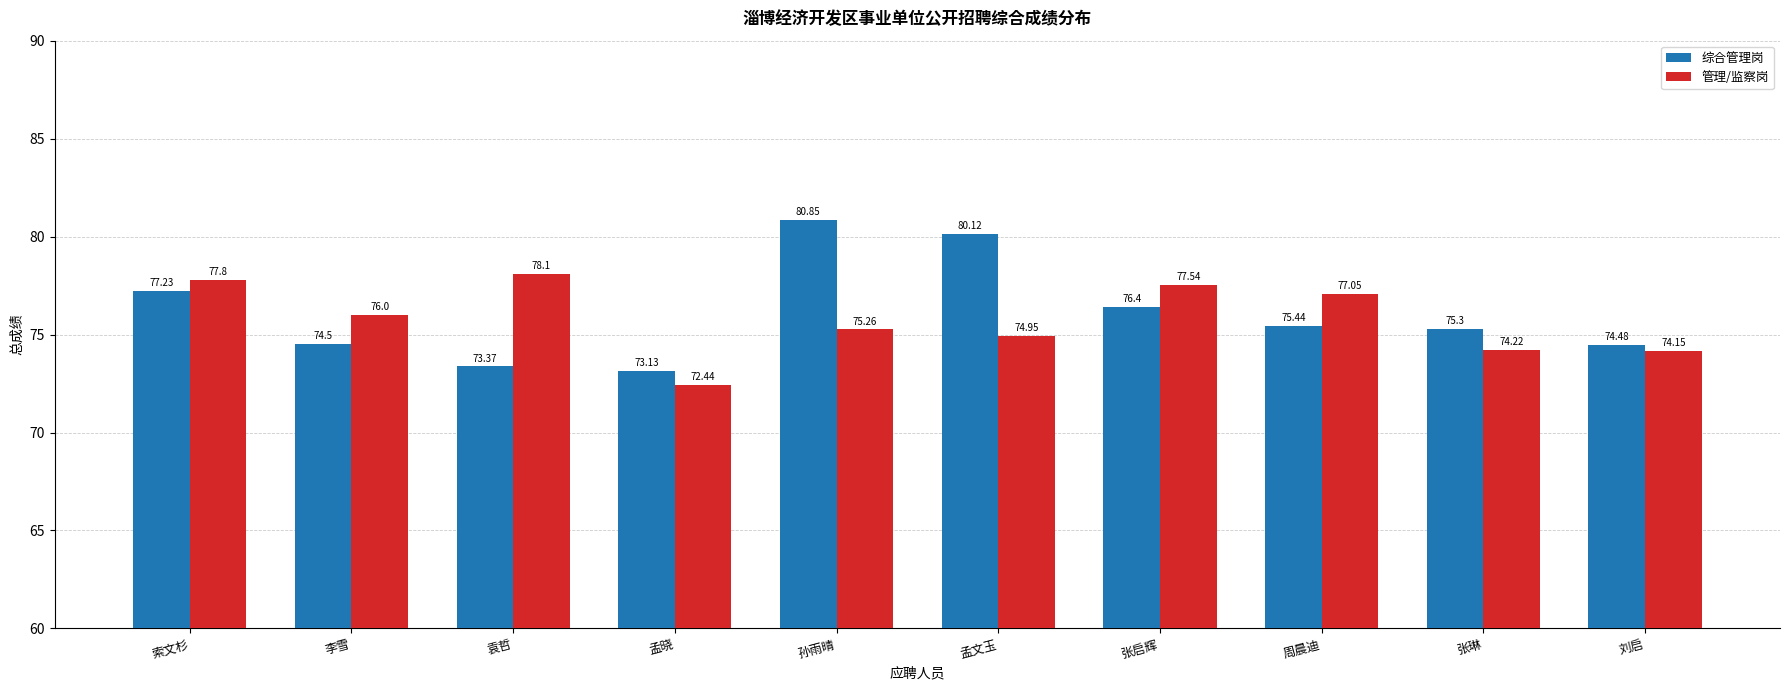

What is the label of the 8th bar from the left?

周晨迪